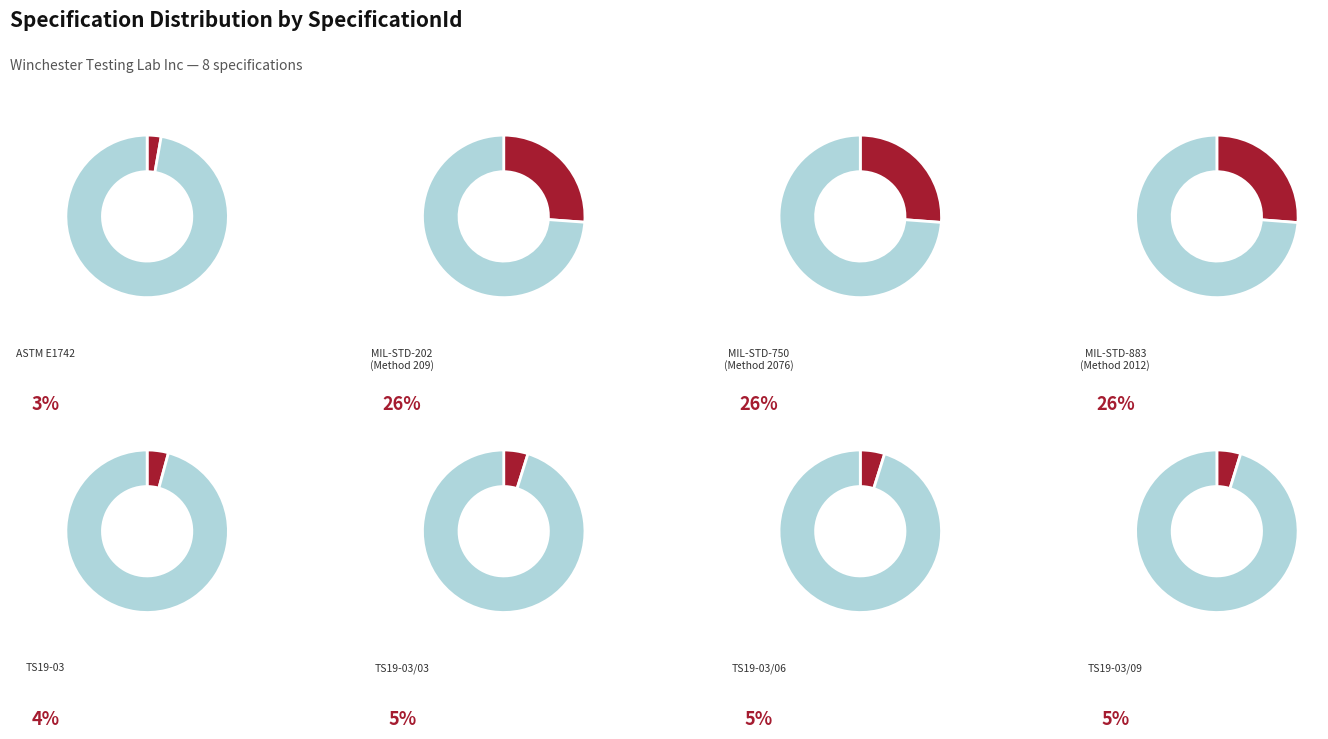

Which category has the smallest portion of the pie?

ASTM E1742